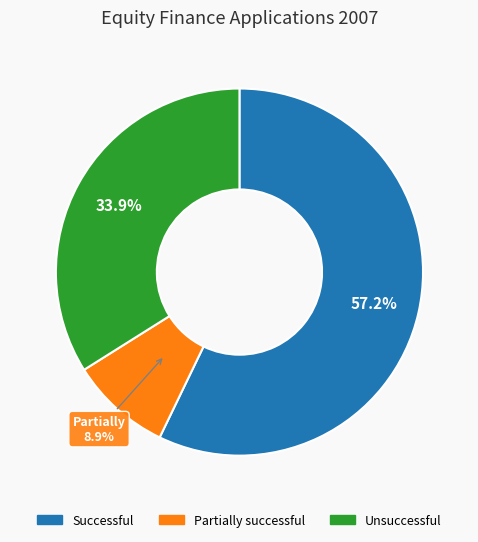

Do Unsuccessful and Partially successful together represent more than half of the pie?

No